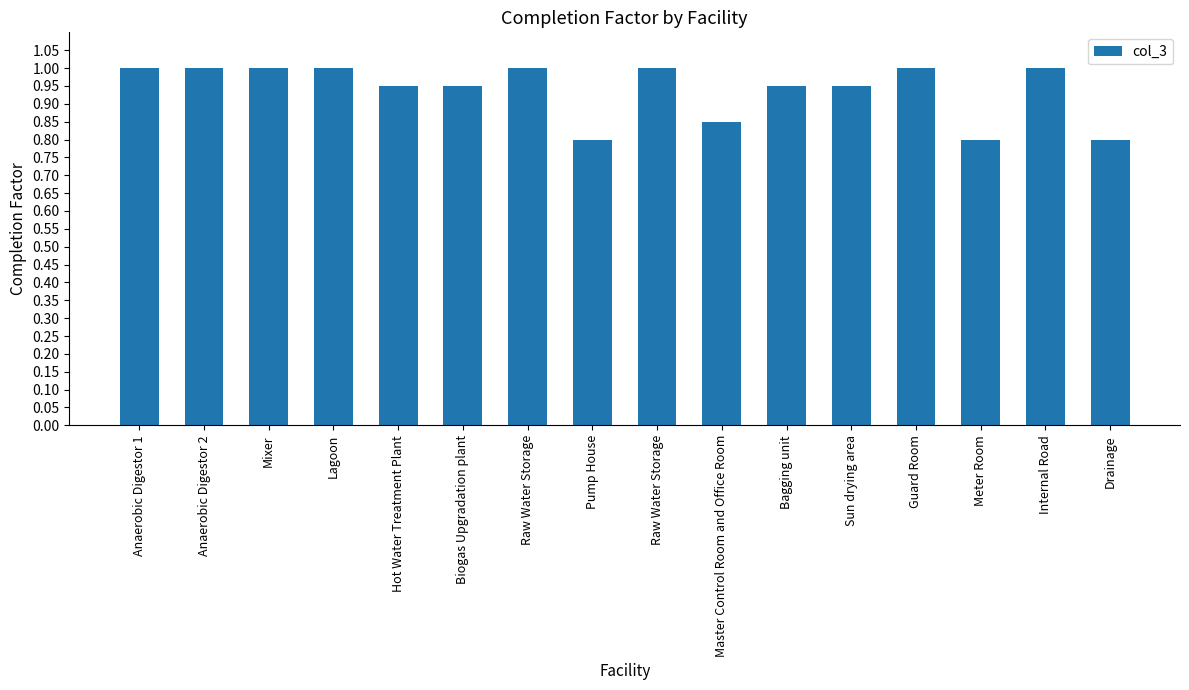

What is the greatest value displayed?

1.0